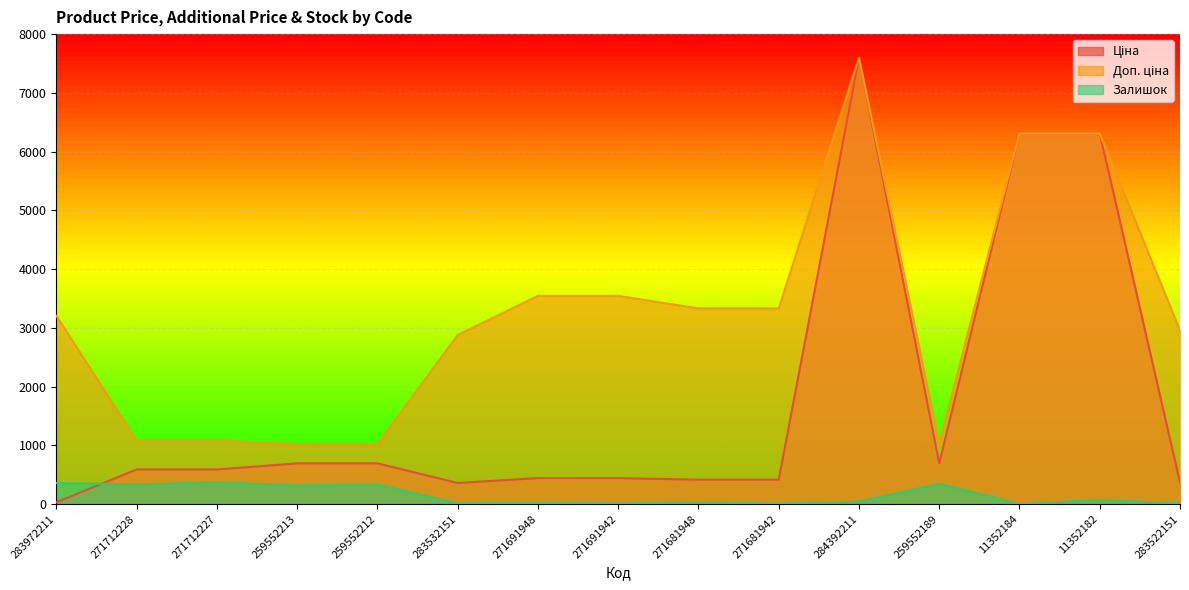

Between 284392211 and 283532151, which is larger?

284392211